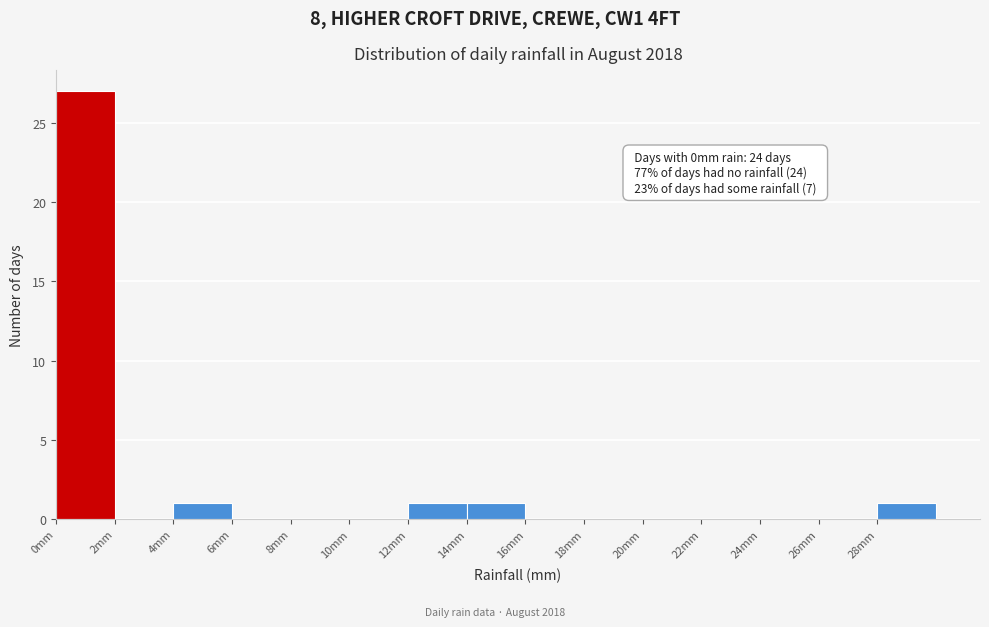

Which range on the x-axis has the tallest bar?

0 to 2